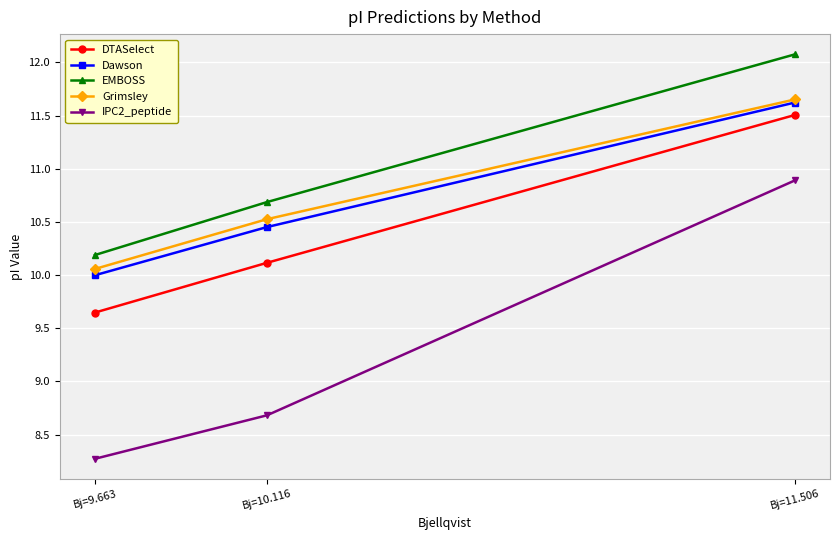

Between Bj=9.663 and Bj=11.506, which series saw the biggest shift?

IPC2_peptide